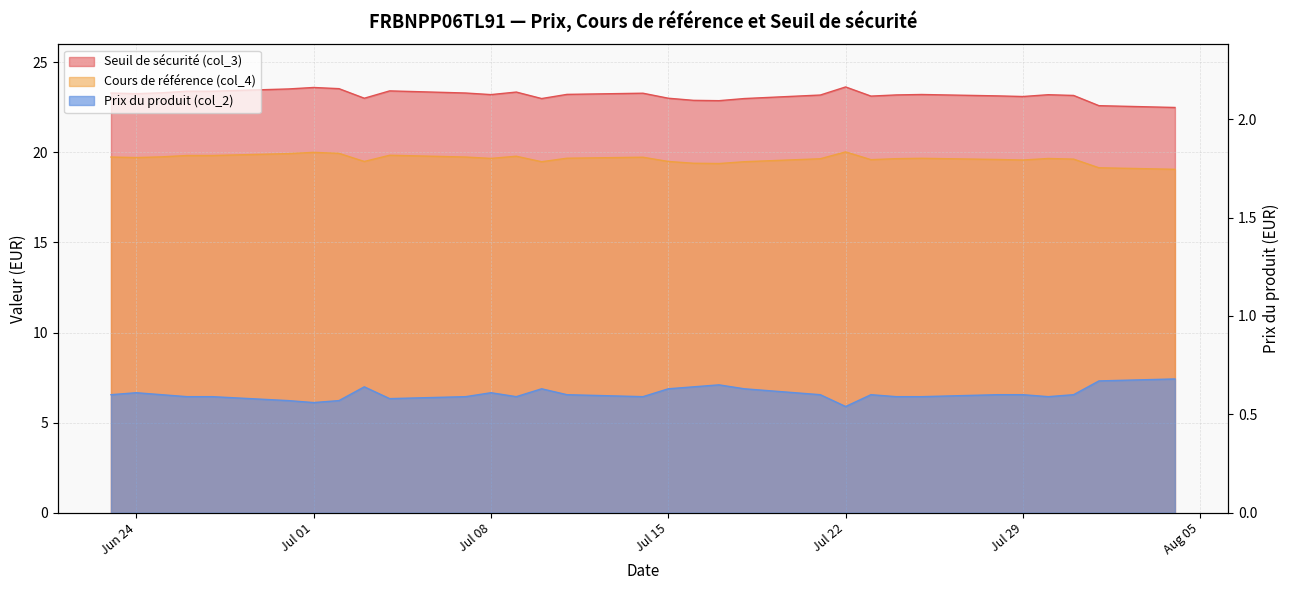

At how many categories does at least one series exceed 11?

31